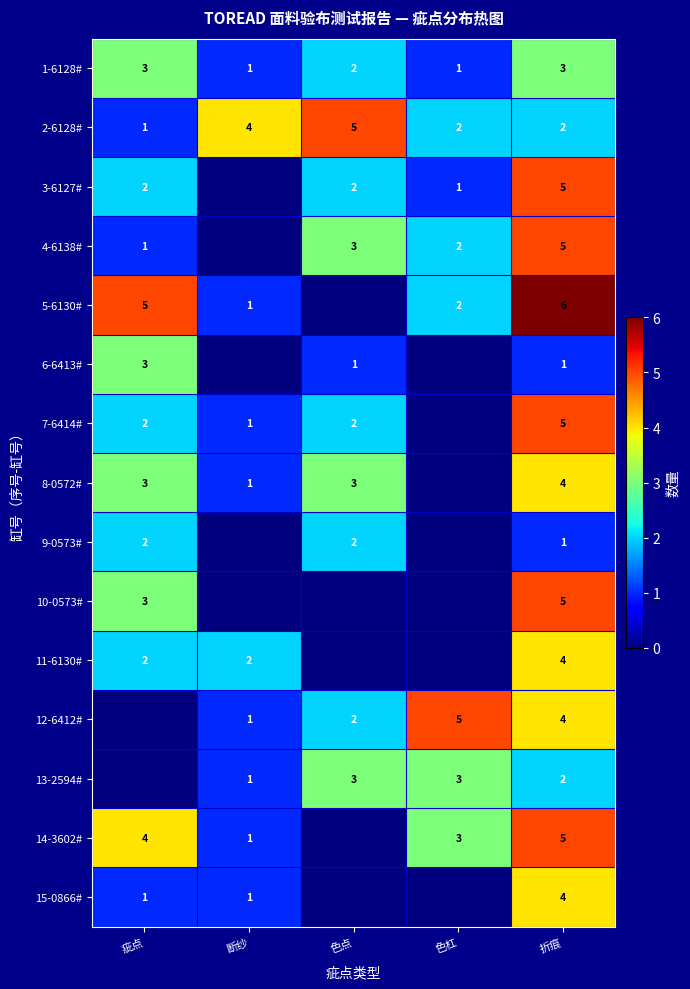

Where is 1-6128# nearest to the value 2?

色点